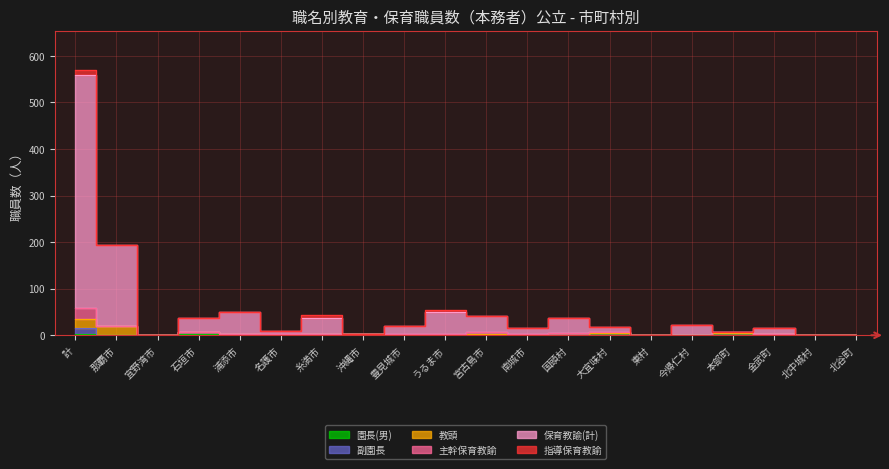

At how many categories does at least one series exceed 58?

2